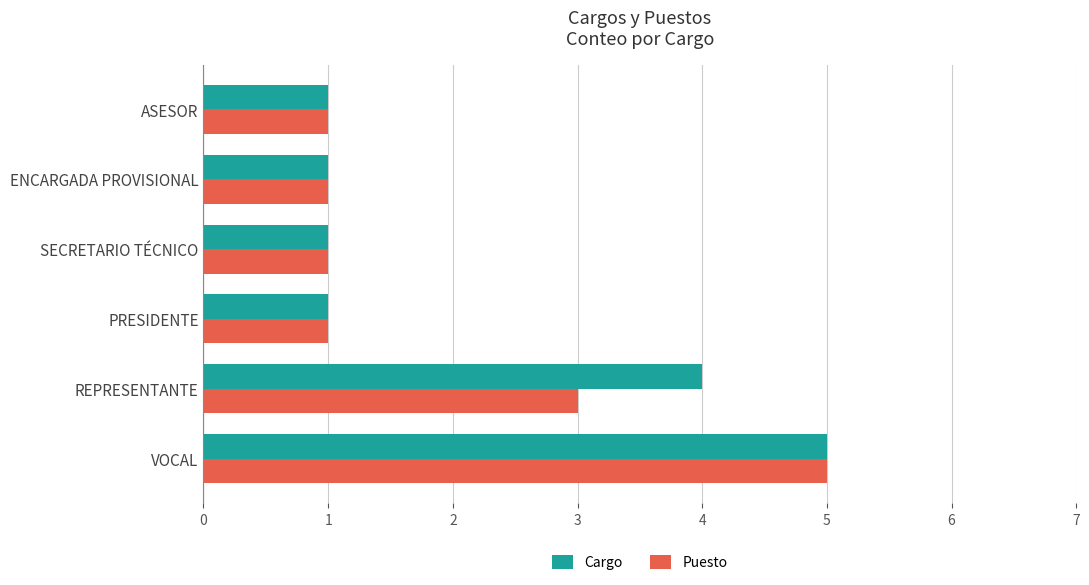

What is the difference between the second highest and minimum values in the Puesto series?

2